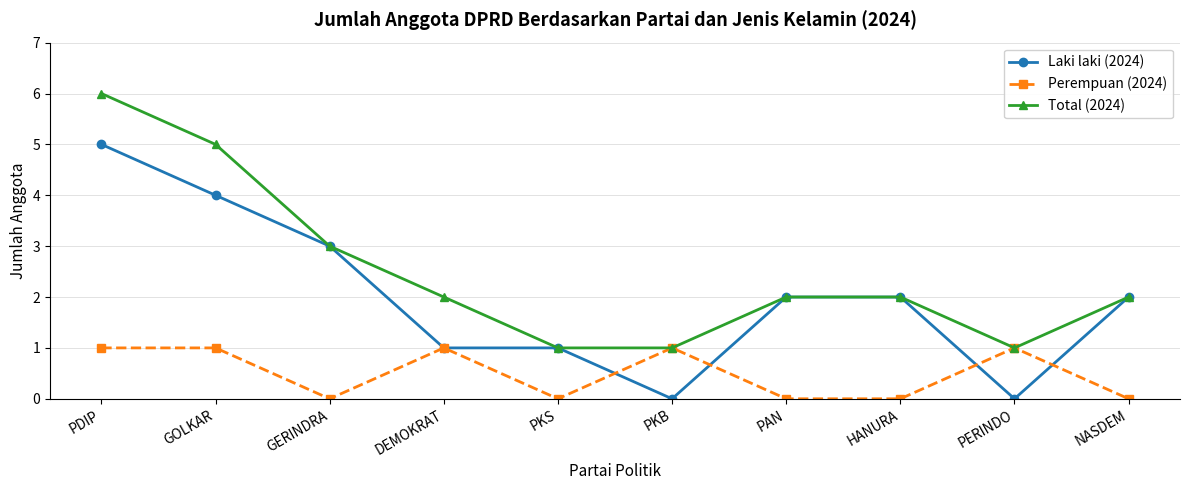

Reading left to right, transcribe all the data shown in this chart.

Laki laki (2024): 5	4	3	1	1	0	2	2	0	2
Perempuan (2024): 1	1	0	1	0	1	0	0	1	0
Total (2024): 6	5	3	2	1	1	2	2	1	2